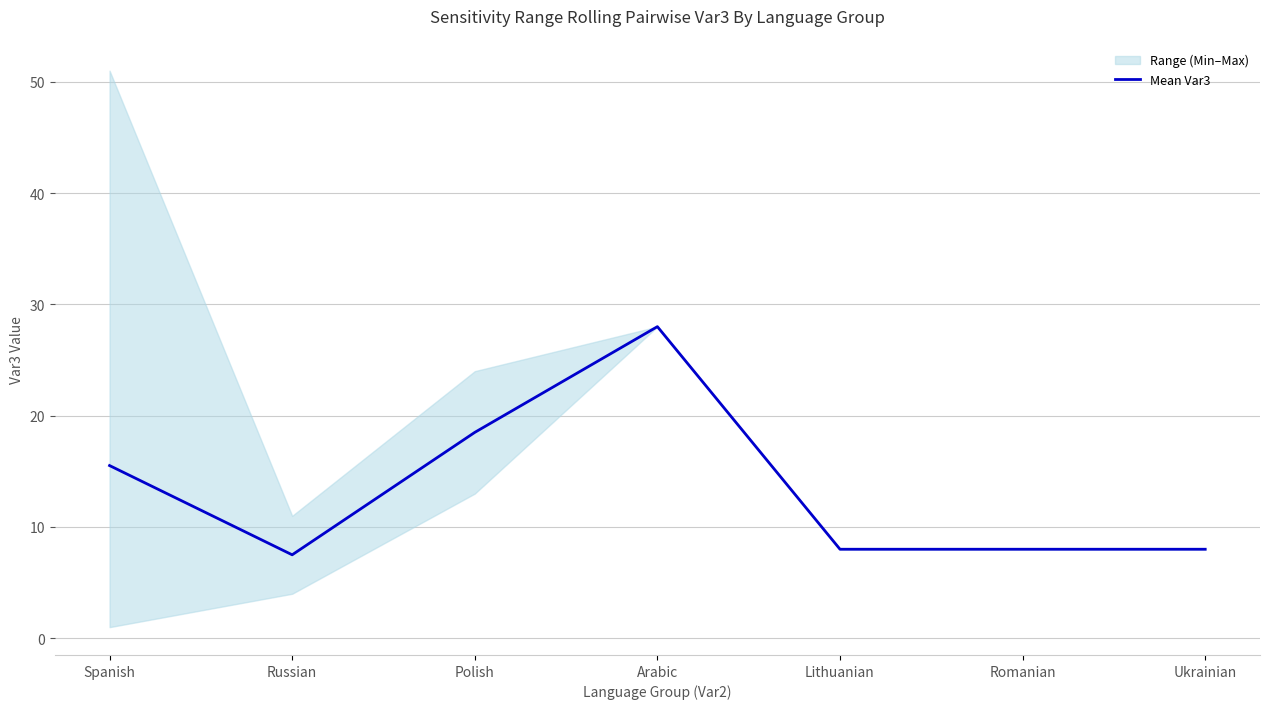

At which category does the data reach its first local peak?

Arabic